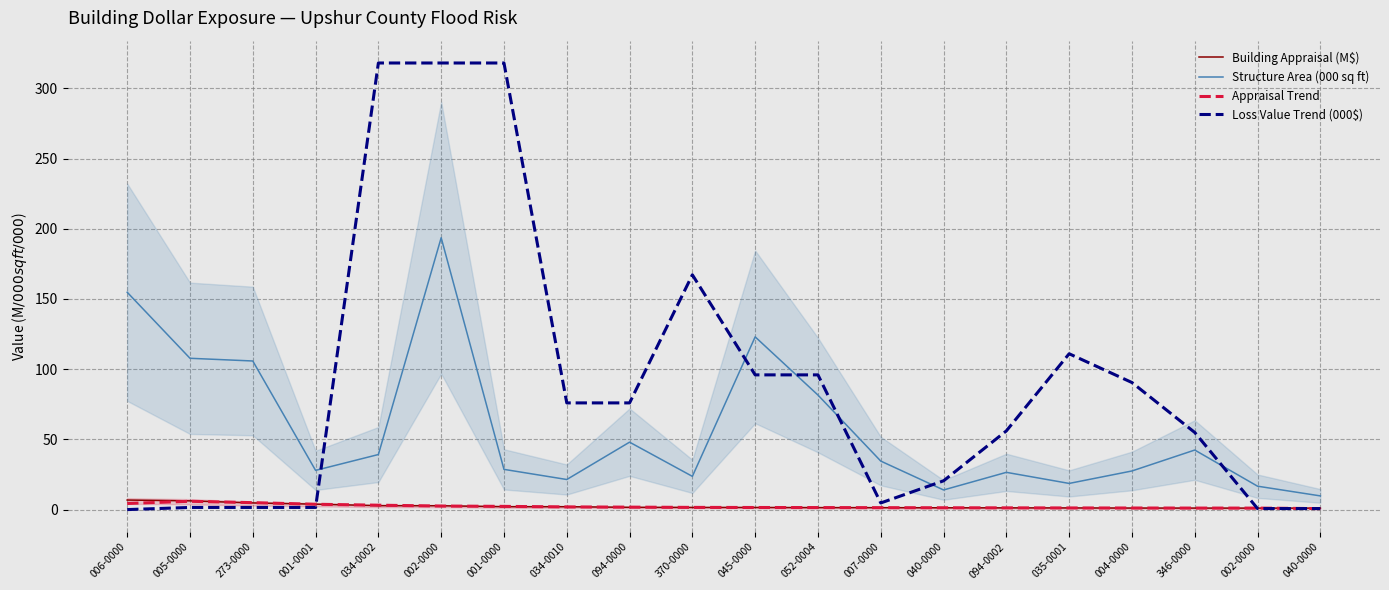

How many lines are shown in the chart?

4